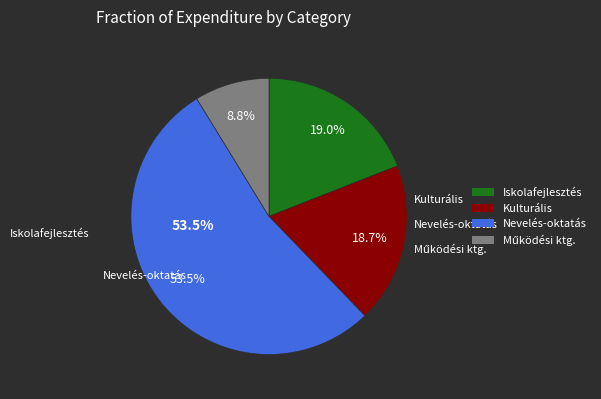

Which slice is the smallest?

Működési költségek